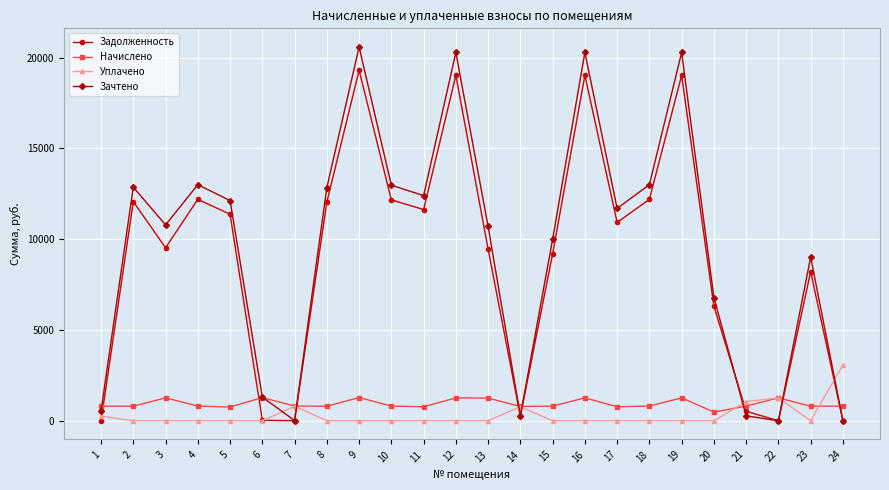

How many intersections are there between Начислено and Задолженность?

8